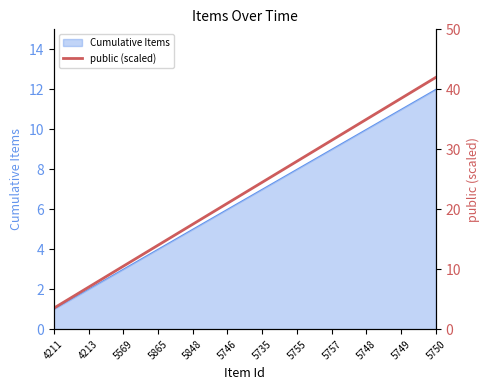

How many data points are above 24?

6